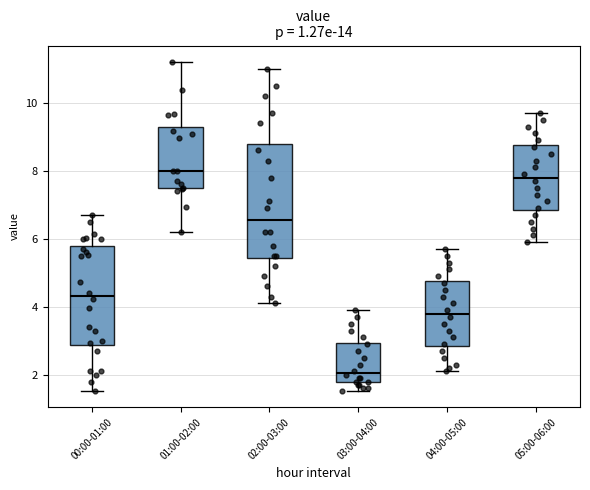

Reading left to right, transcribe this box plot: for each box, give where its median line is, the range the box spans, and where its two whiskers end, as read against the y-axis. The values are not printed on the chart, so give them approximately, as read against the axis.

00:00-01:00: median 4.4, box 2.8 to 5.8, whiskers 1.6 to 6.8
01:00-02:00: median 8.0, box 7.4 to 9.2, whiskers 6.2 to 11.2
02:00-03:00: median 6.6, box 5.4 to 8.8, whiskers 4.2 to 11.0
03:00-04:00: median 2.0, box 1.8 to 3.0, whiskers 1.6 to 4.0
04:00-05:00: median 3.8, box 2.8 to 4.8, whiskers 2.2 to 5.8
05:00-06:00: median 7.8, box 6.8 to 8.8, whiskers 6.0 to 9.8